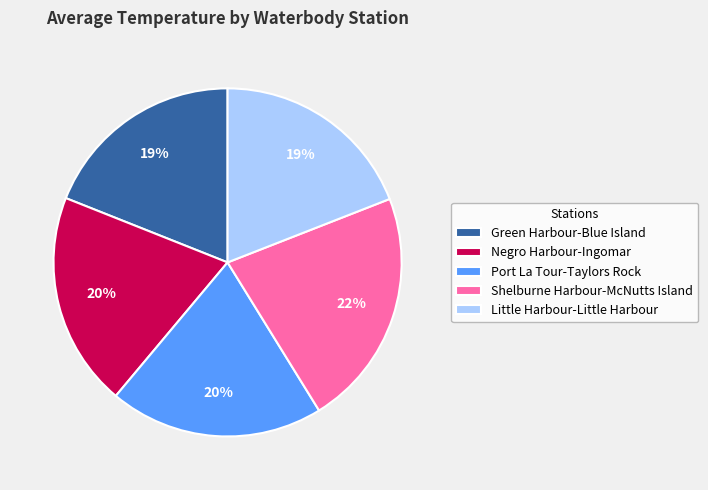

Is the sum of Shelburne Harbour-McNutts Island and Port La Tour-Taylors Rock greater than half?

No